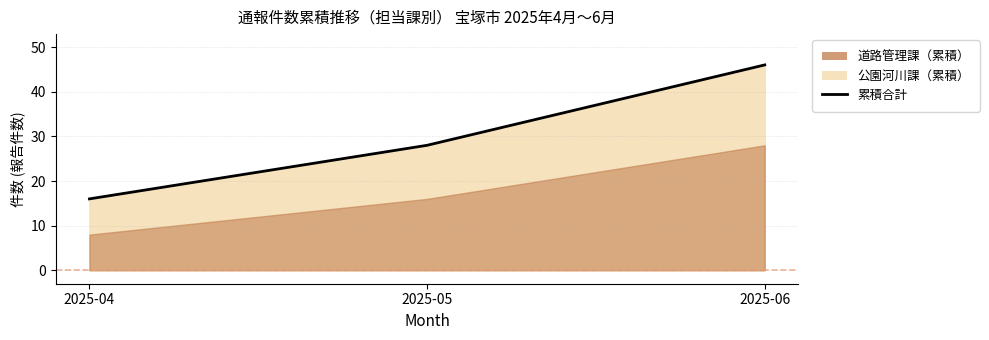

At which category does the chart reach its minimum across all series?

2025-04